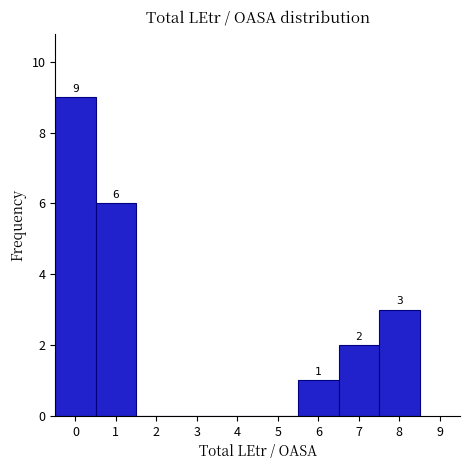

Which range on the x-axis has the tallest bar?

-0.5 to 0.5